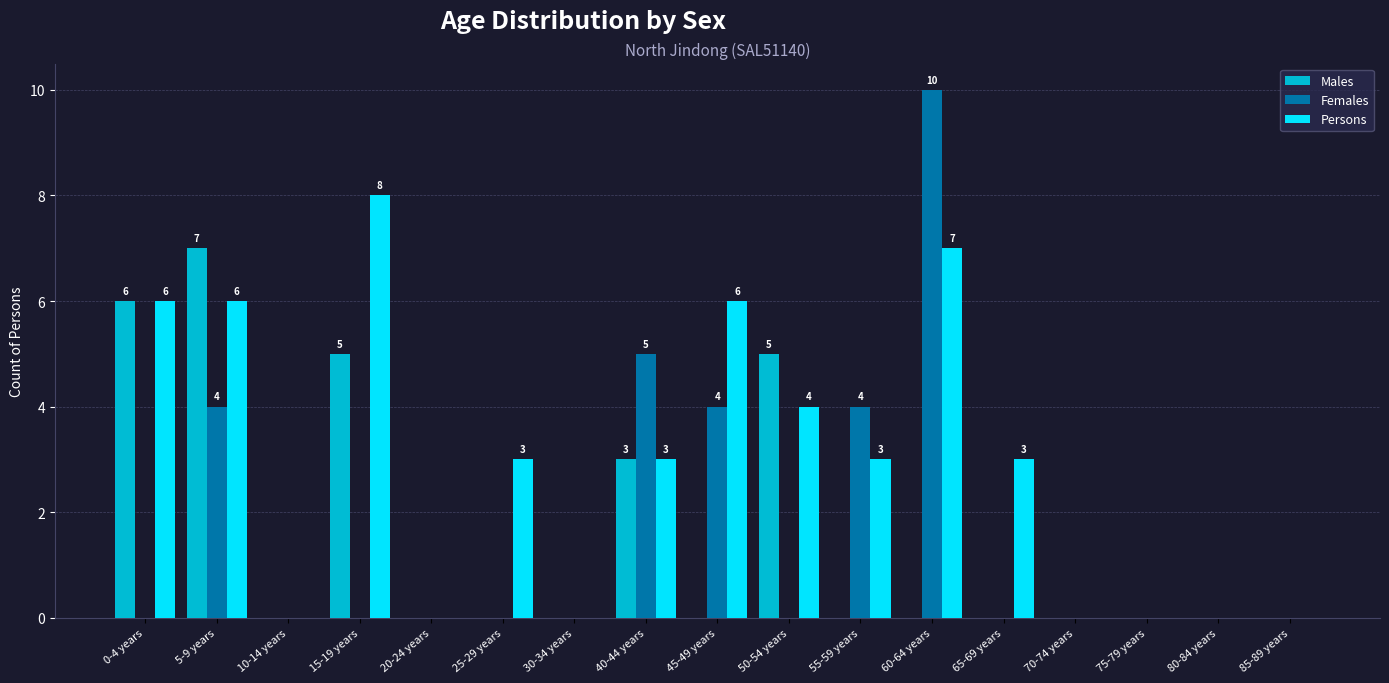

The Persons series shows 8 at 0-4 years. True or false?

False